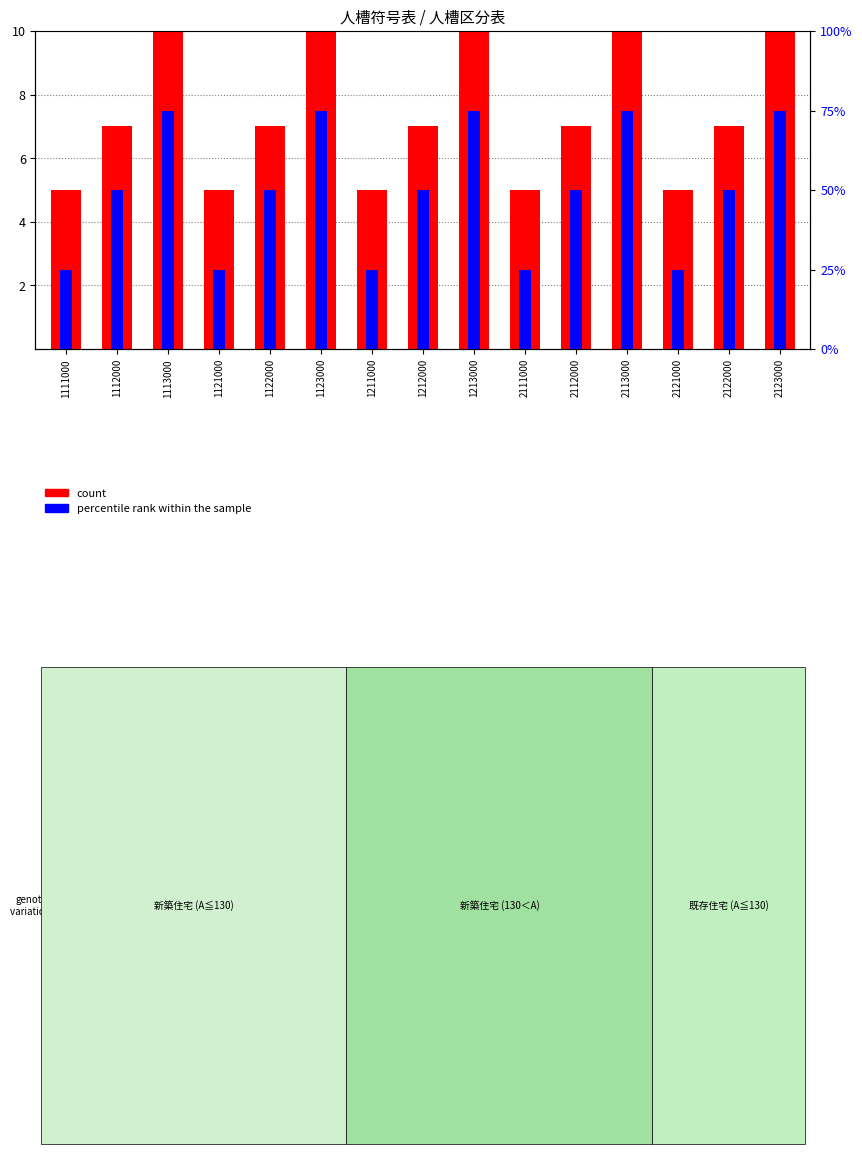

Where is count nearest to the value 7?

1112000